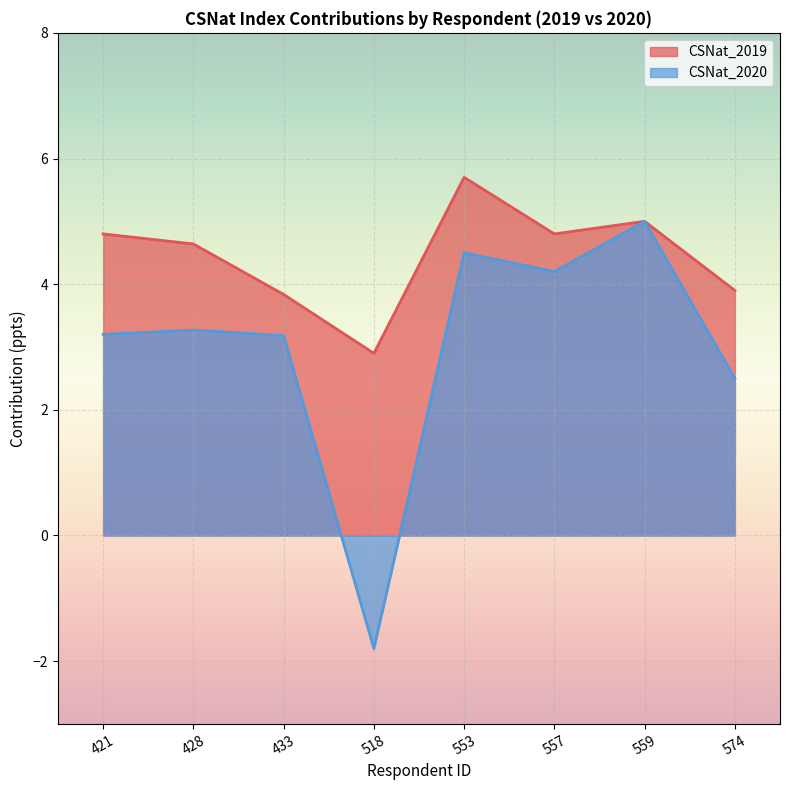

Which category has the highest value across all series?

553